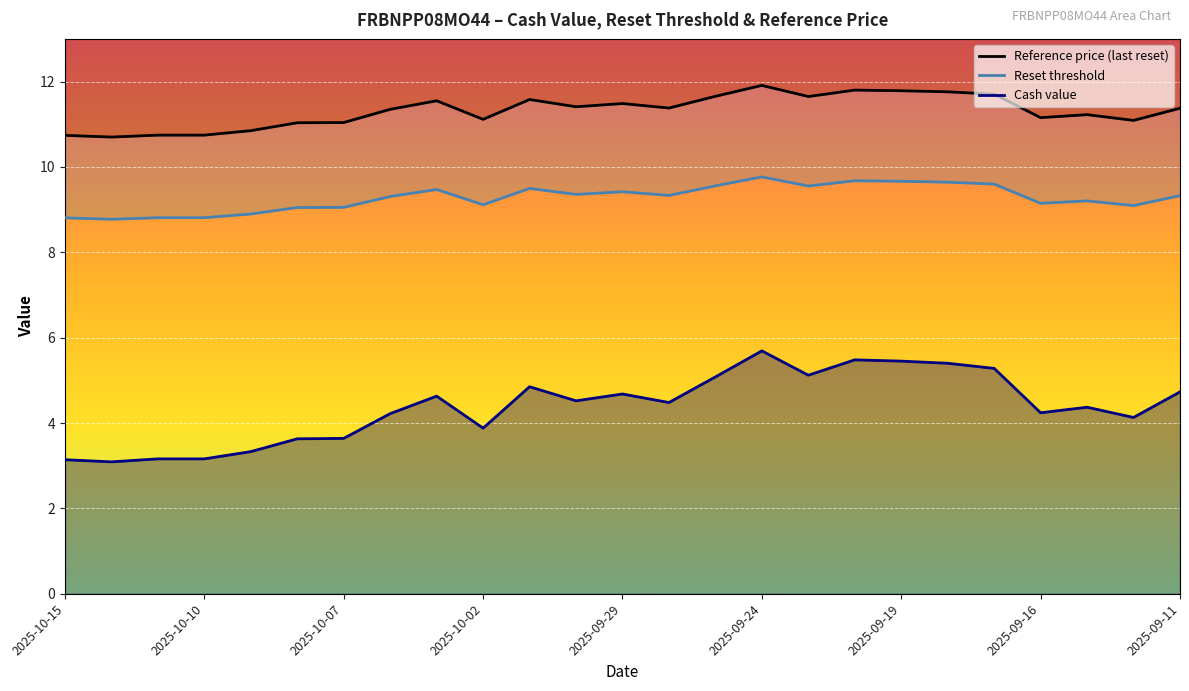

Which series has the largest total across all categories?

Reference price (last reset)